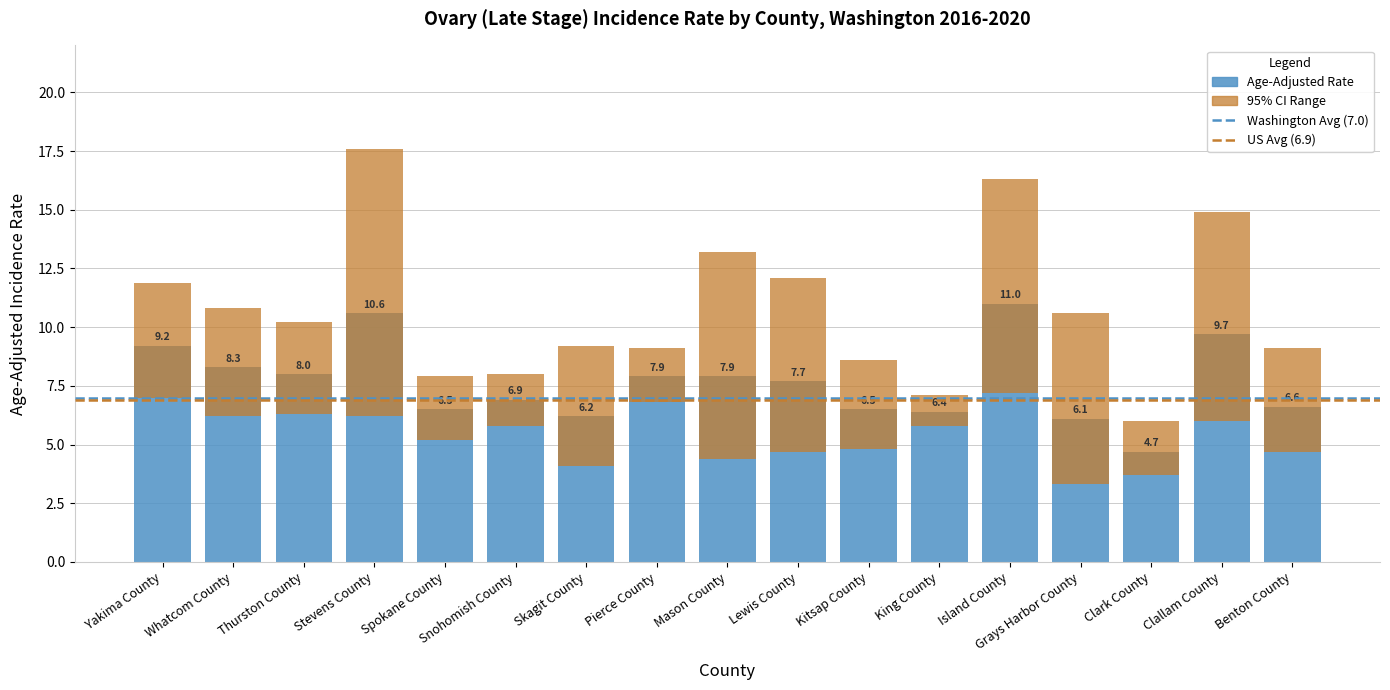

Are the bars horizontal?

No